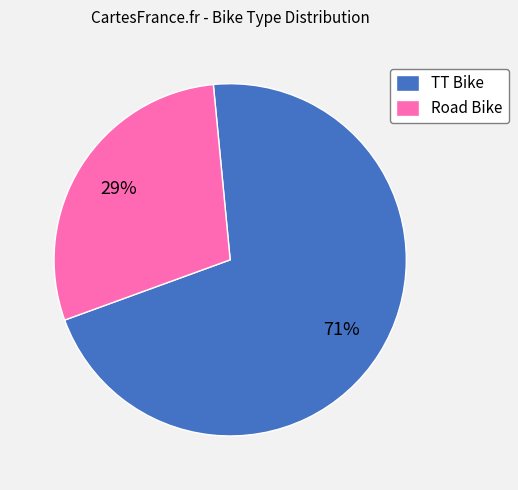

What is the majority slice?

TT Bike